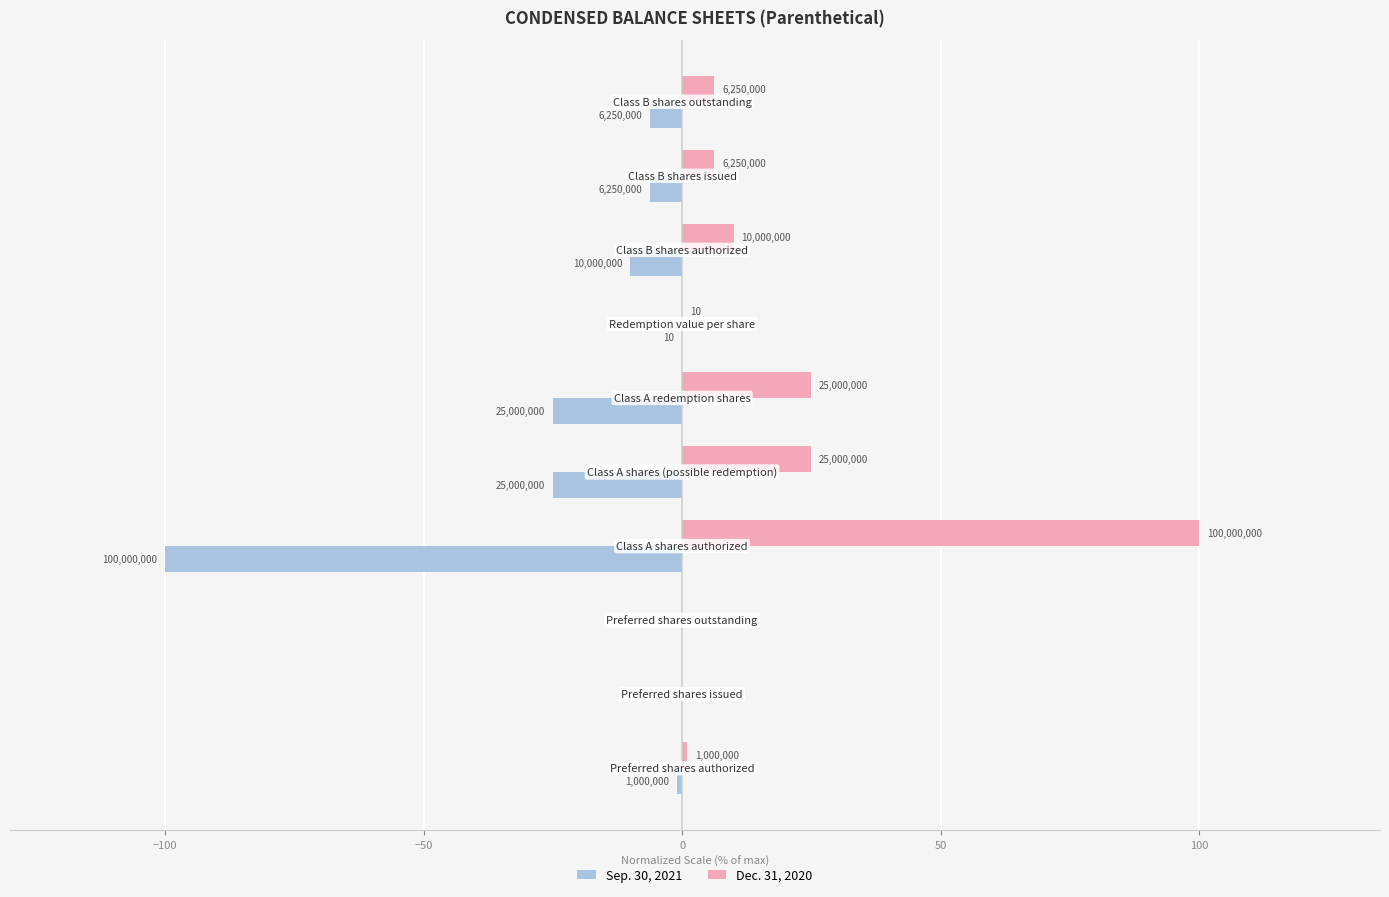

What are all the series names shown in the legend?

Sep. 30, 2021, Dec. 31, 2020